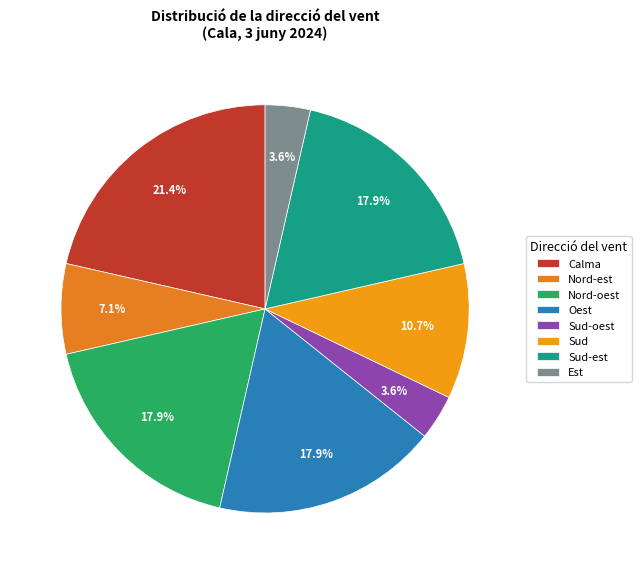

Approximately how many times larger is the value at Sud compared to Sud-est?

0.6